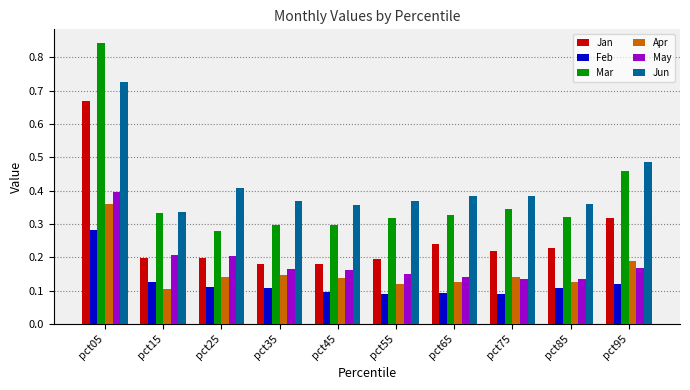

Which series changed the most between pct05 and pct65?

Mar